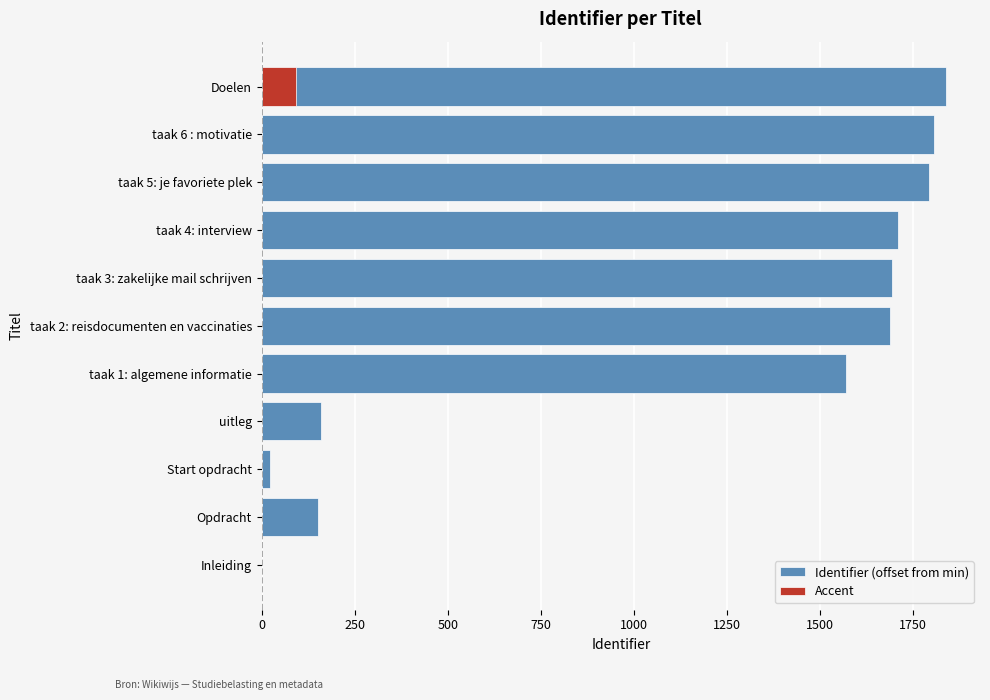

What position from the left is taak 3: zakelijke mail schrijven?

7